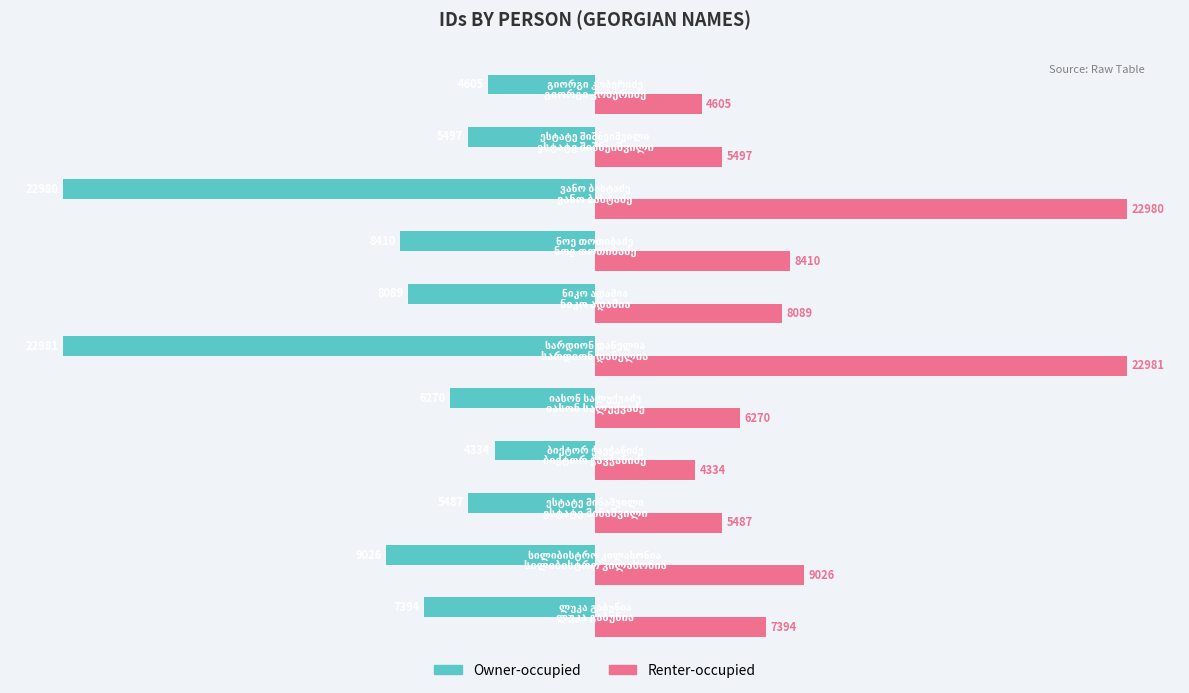

What is the highest value of the Owner-occupied series?

-4334